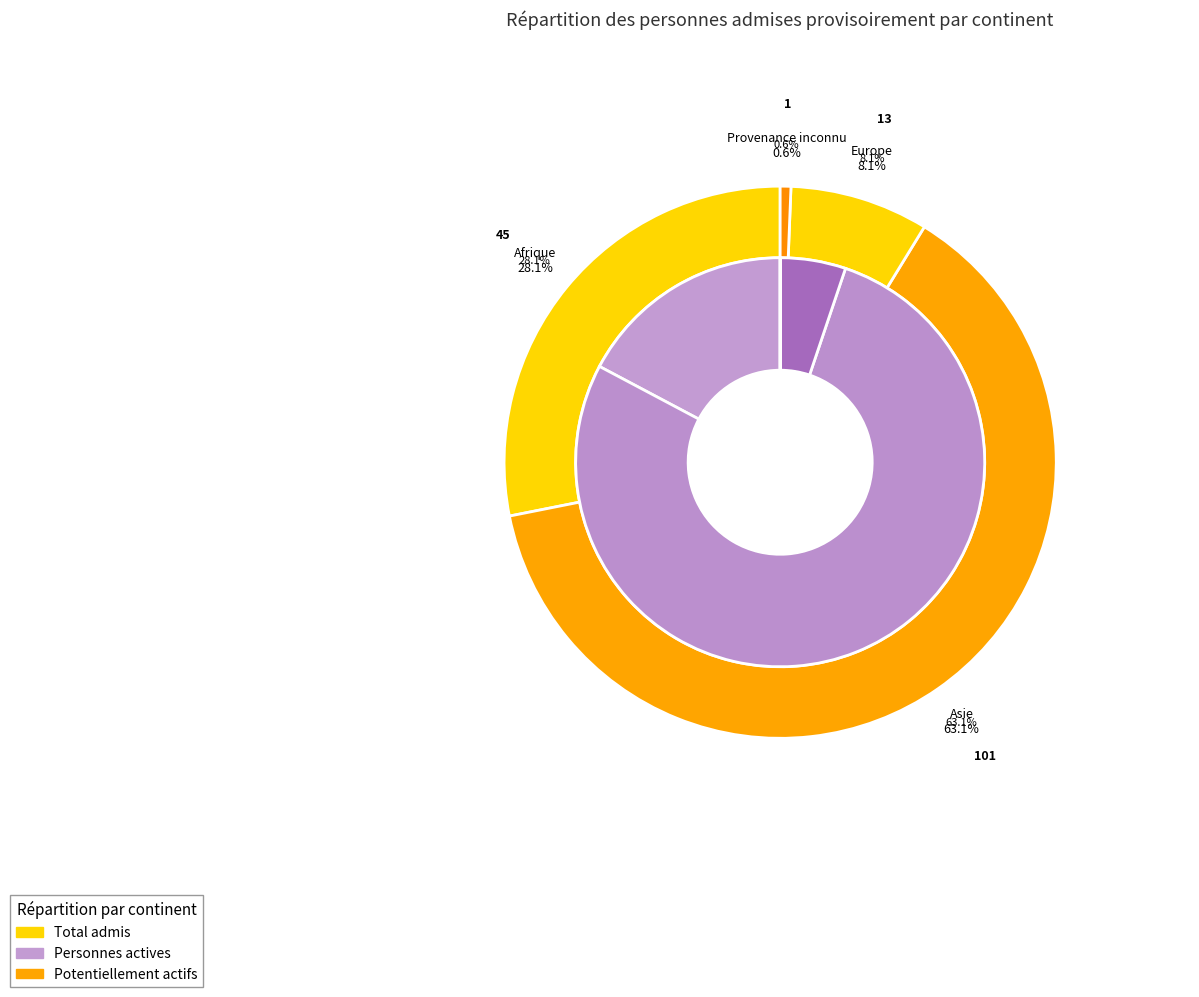

Count the number of slices in the pie.

4